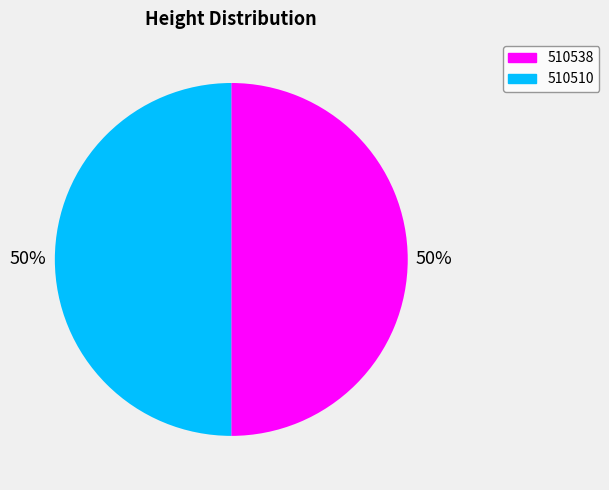

To the nearest percent, what is the combined percentage of 510538 and 510510?

100%